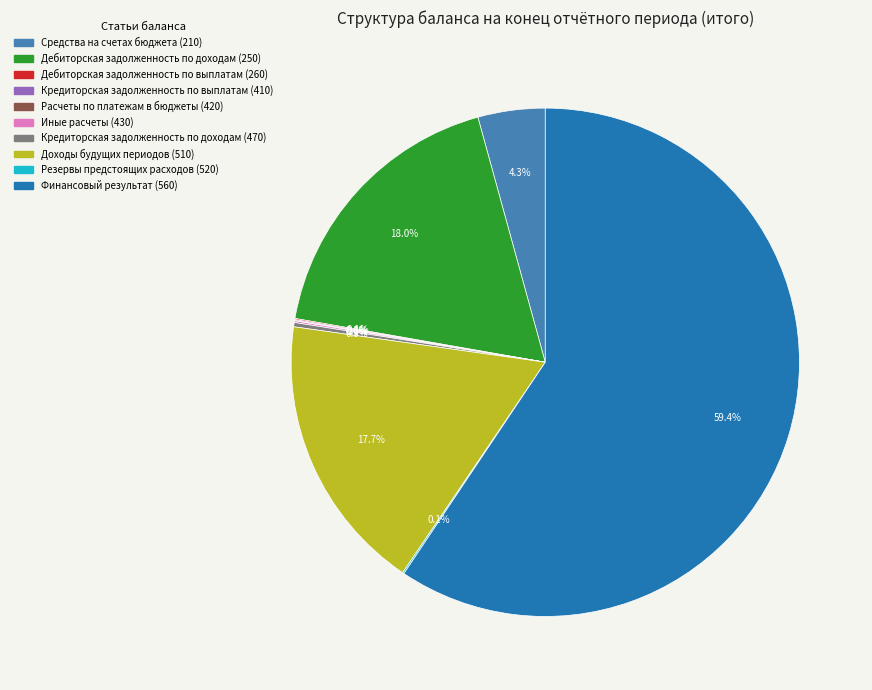

Is there a majority slice in this chart?

Yes